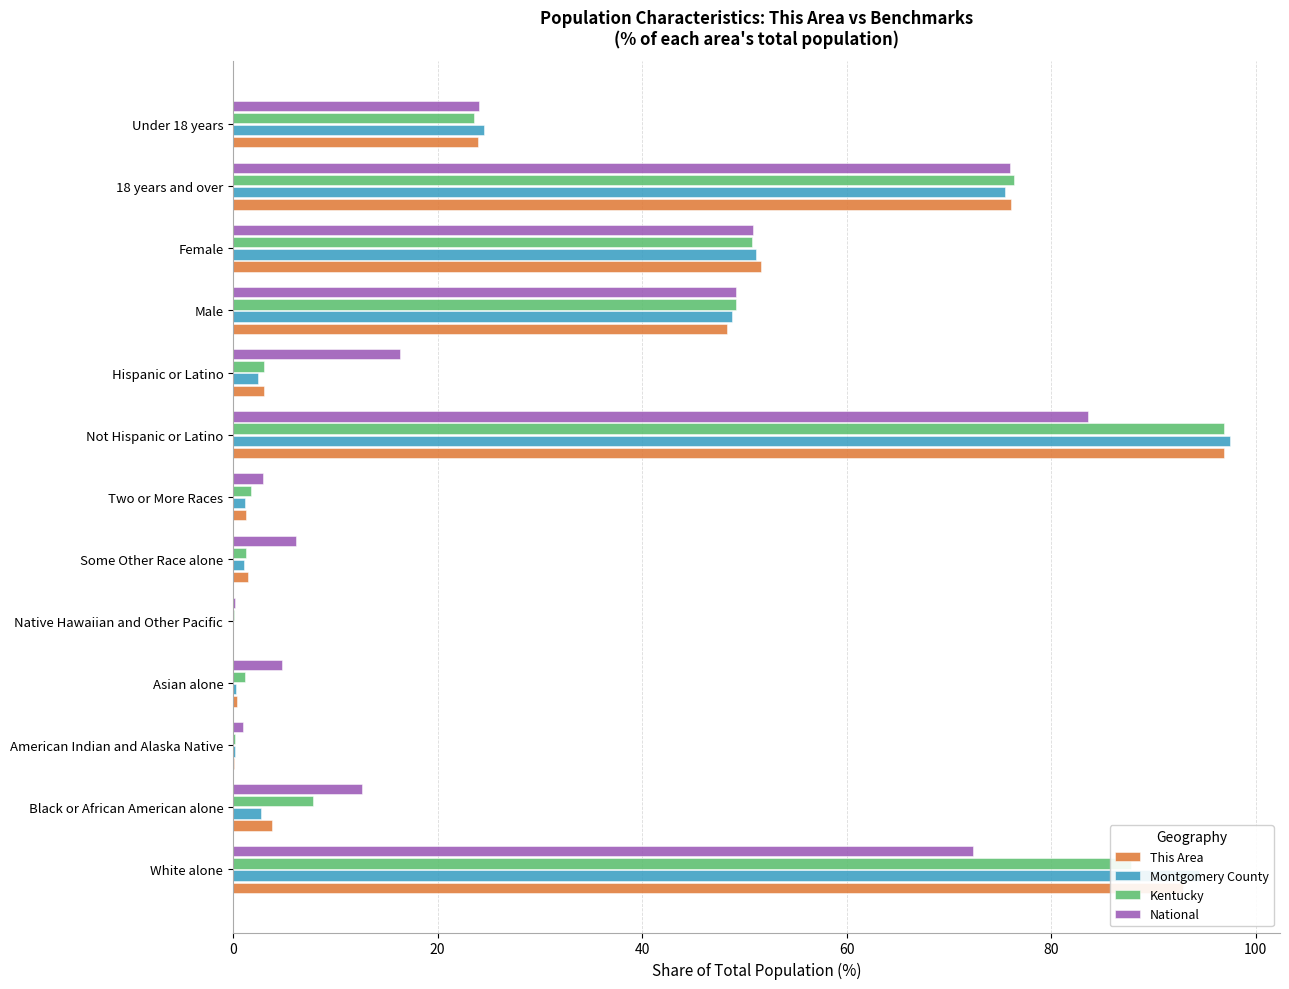

At which category is the sum across all series the highest?

Not Hispanic or Latino